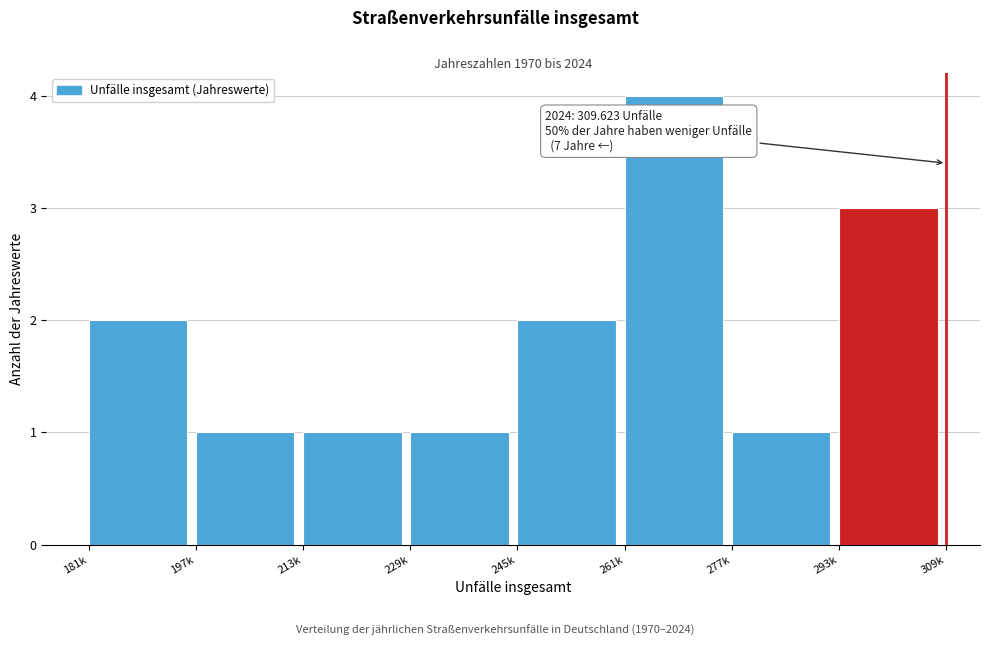

Reading right to left, list all the values displayed in this chart.

293k=3	277k=1	261k=4	245k=2	229k=1	213k=1	197k=1	181k=2